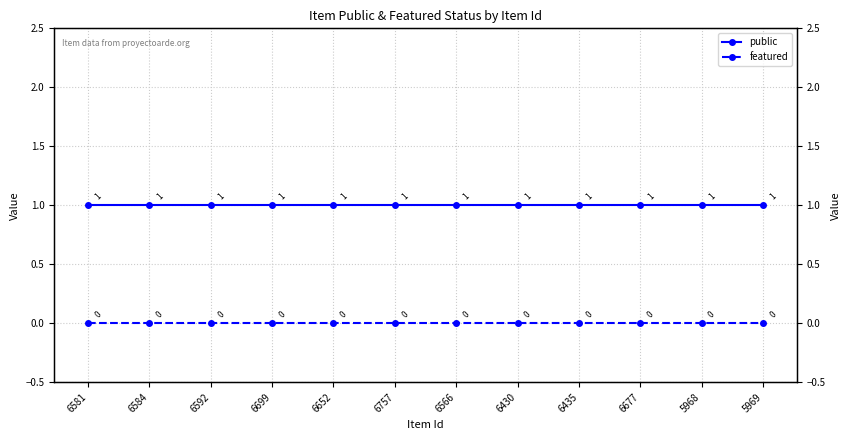

What position from the left is 6581?

1